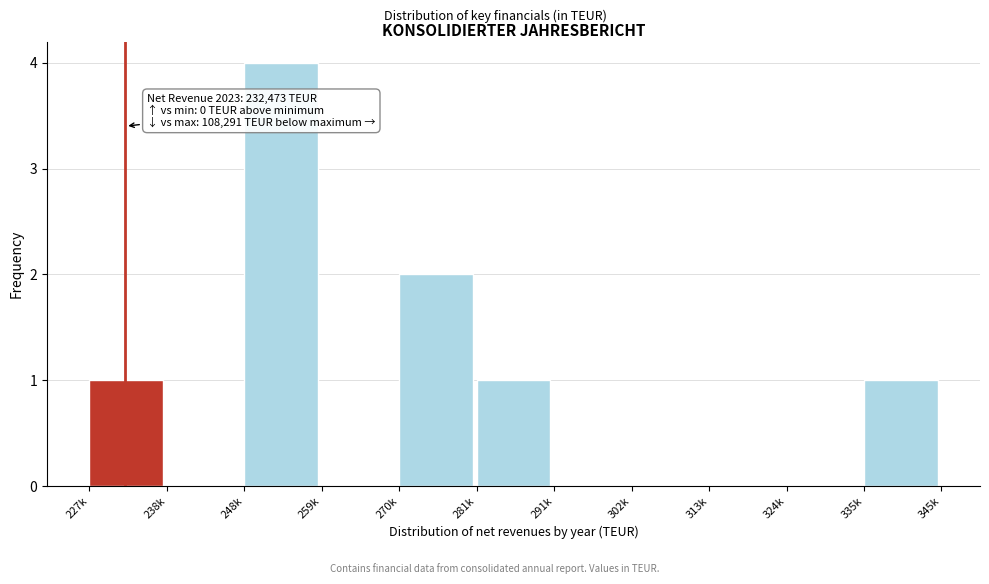

Reading left to right, transcribe all the data shown in this chart.

227k=1	238k=0	248k=4	259k=0	270k=2	281k=1	291k=0	302k=0	313k=0	324k=0	335k=1